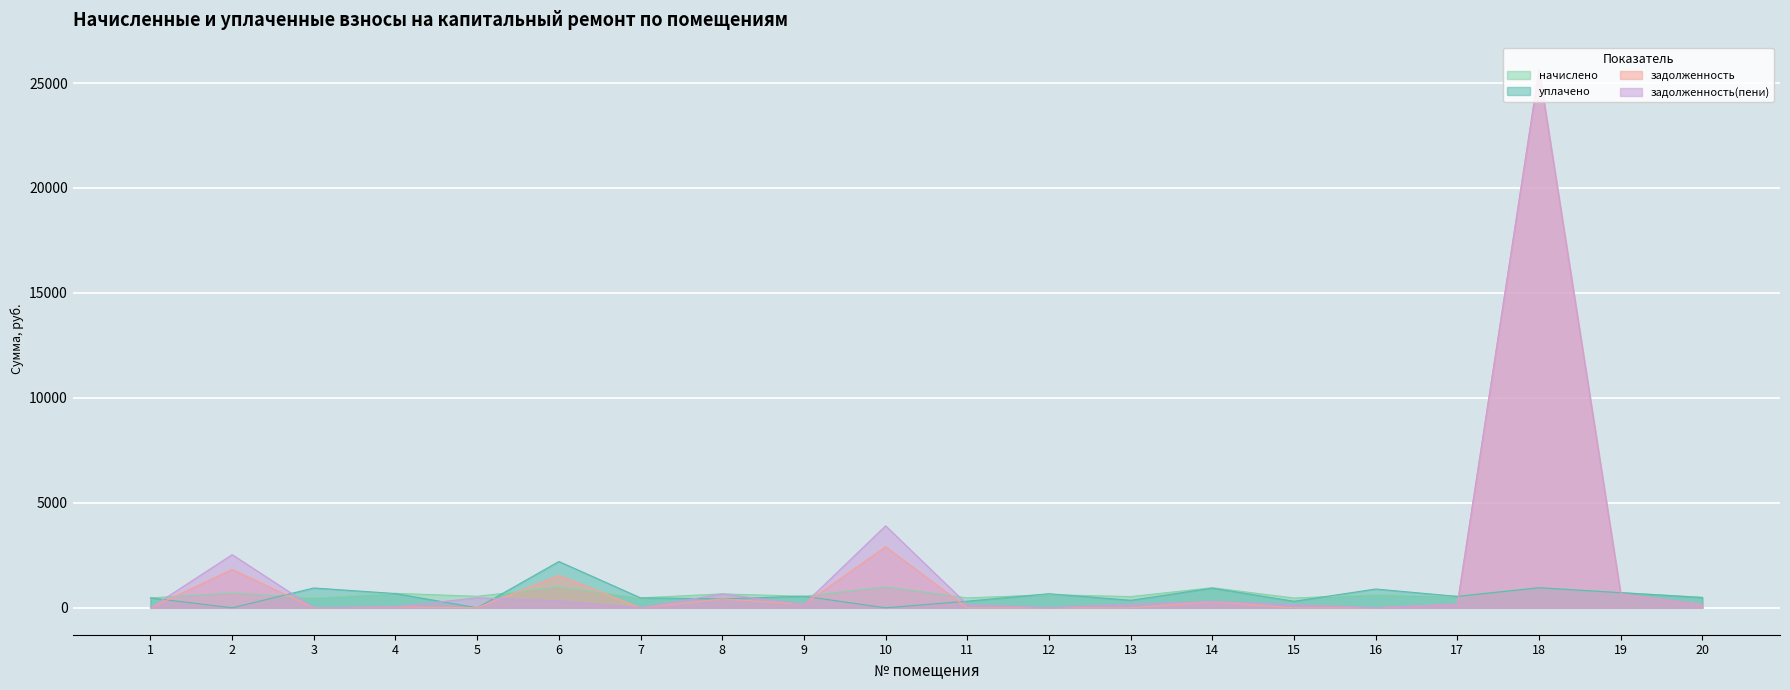

How many times do начислено and уплачено cross each other?

9